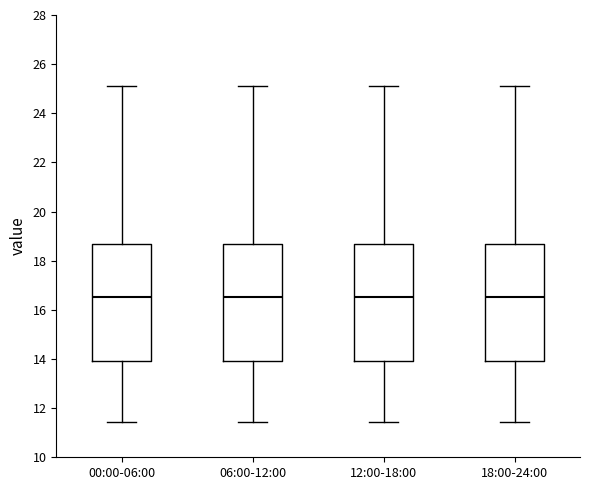

Reading left to right, transcribe this box plot: for each box, give where its median line is, the range the box spans, and where its two whiskers end, as read against the y-axis. The values are not printed on the chart, so give them approximately, as read against the axis.

00:00-06:00: median 16.6, box 14.0 to 18.6, whiskers 11.4 to 25.2
06:00-12:00: median 16.6, box 14.0 to 18.6, whiskers 11.4 to 25.2
12:00-18:00: median 16.6, box 14.0 to 18.6, whiskers 11.4 to 25.2
18:00-24:00: median 16.6, box 14.0 to 18.6, whiskers 11.4 to 25.2